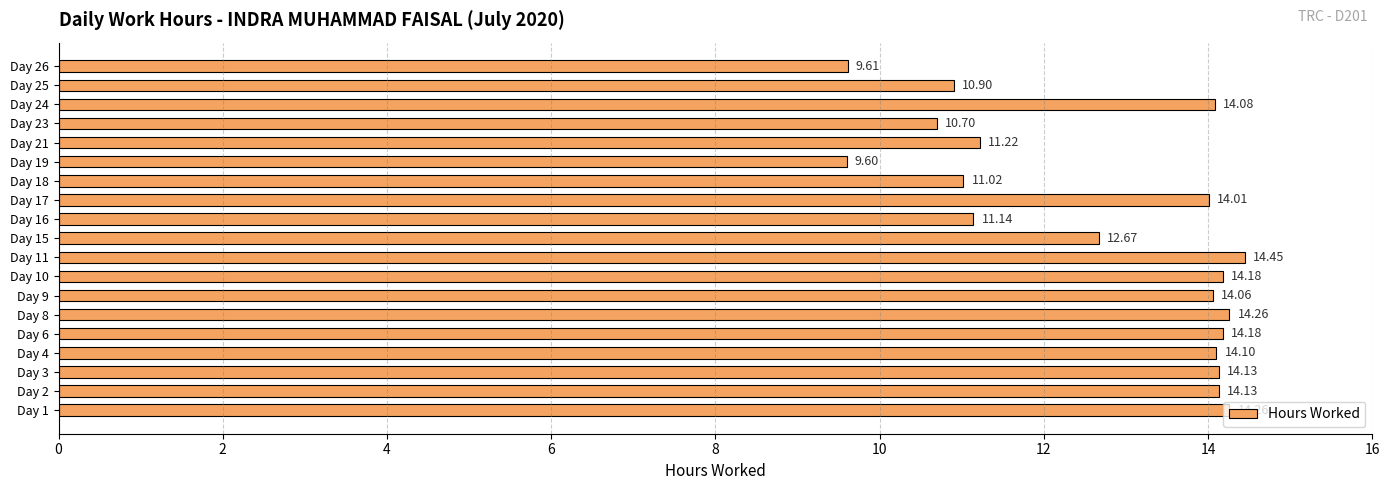

What is the ratio of the value at Day 24 to the value at Day 19?

1.5